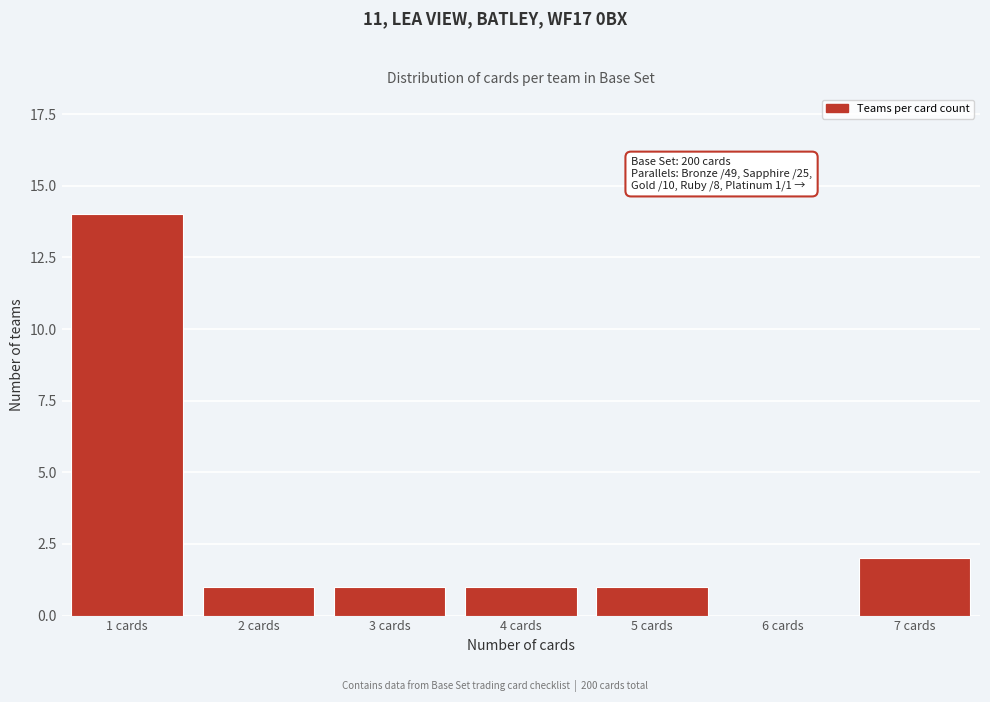

Reading left to right, extract all data points from this chart.

1 cards=14	2 cards=1	3 cards=1	4 cards=1	5 cards=1	6 cards=0	7 cards=2